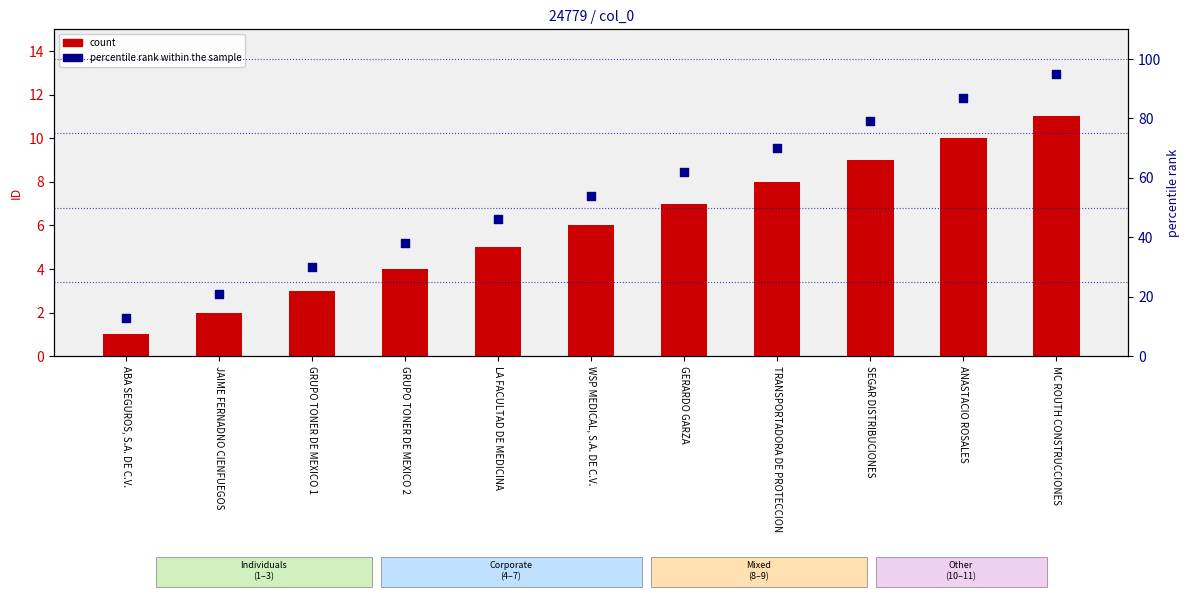

Which series has the largest Y range (max minus min)?

percentile rank within the sample